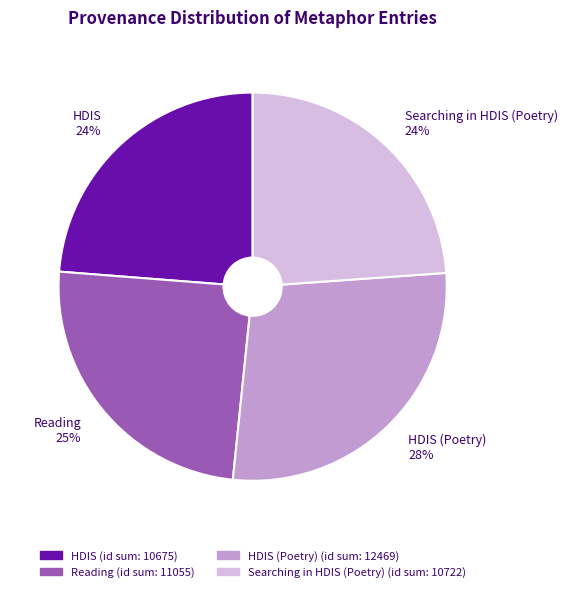

Which category has the biggest portion of the pie?

HDIS (Poetry) 28%